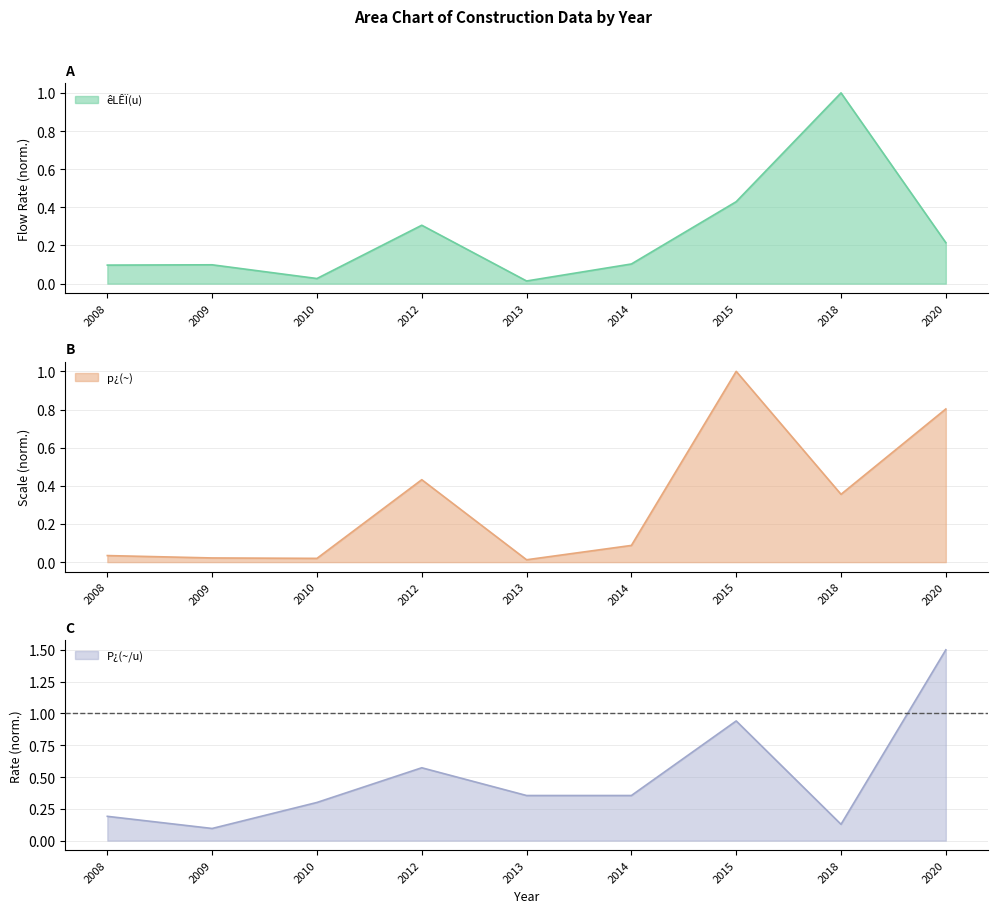

How many categories are shown in the chart?

9